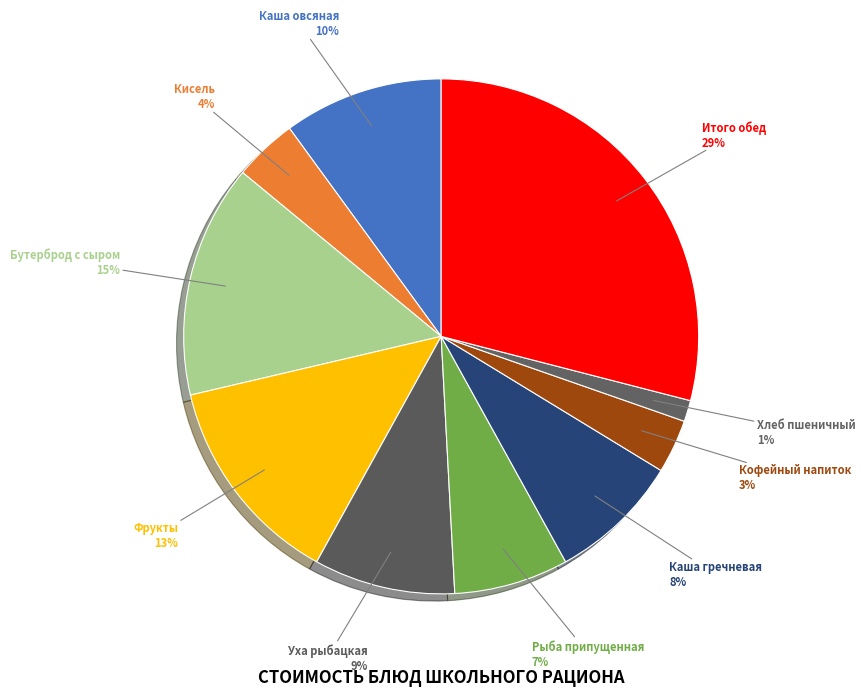

Which slice is the largest?

итого Обед